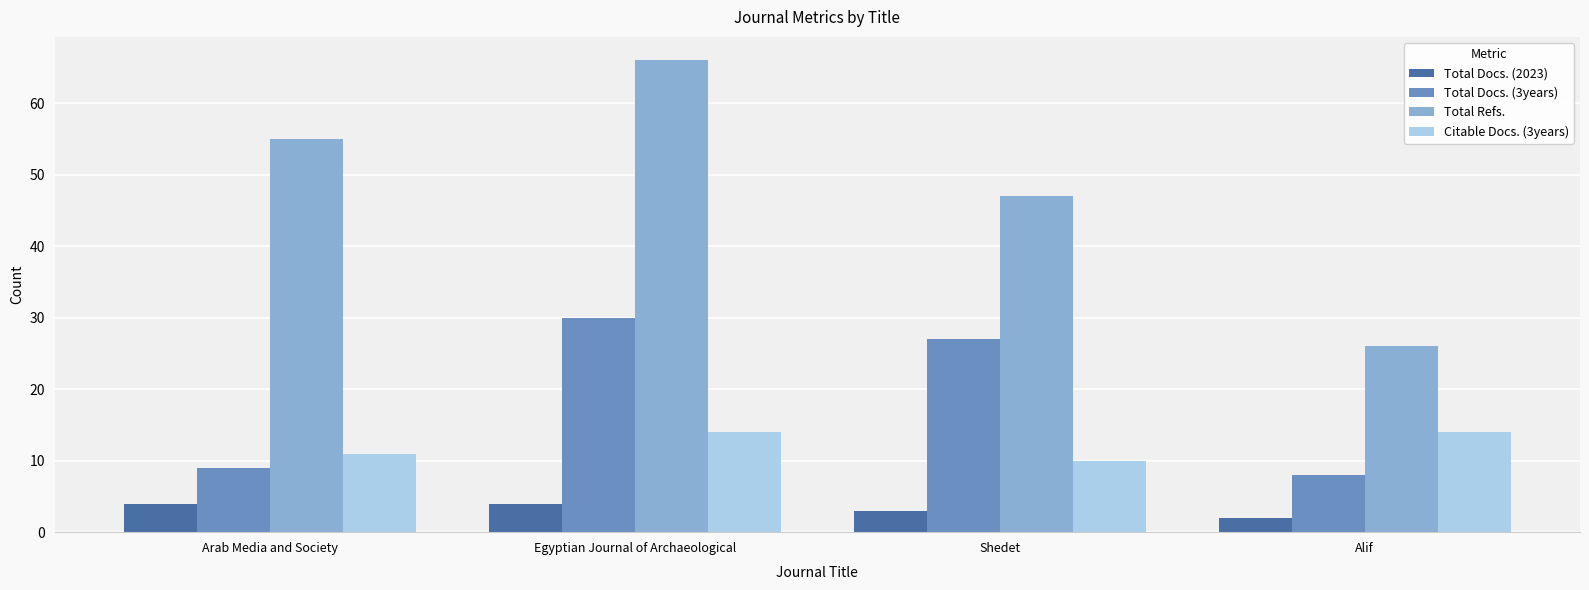

Reading left to right, list all the values displayed in this chart.

Total Docs. (2023): 4	4	3	2
Total Docs. (3years): 9	30	27	8
Total Refs.: 55	66	47	26
Citable Docs. (3years): 11	14	10	14